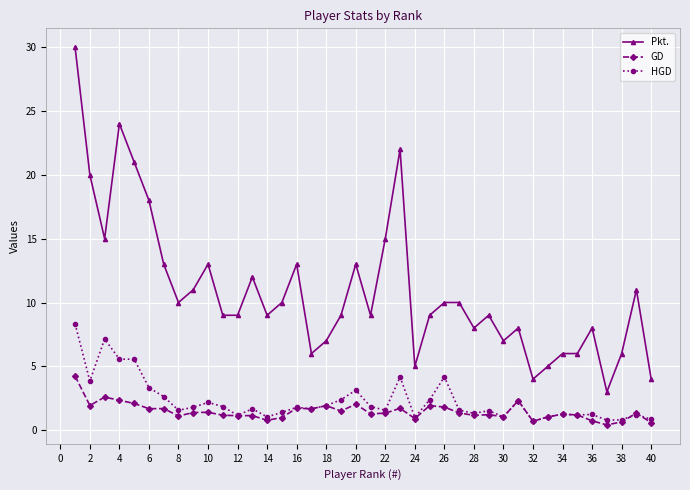

True or false: Pkt. and GD intersect in this chart.

False